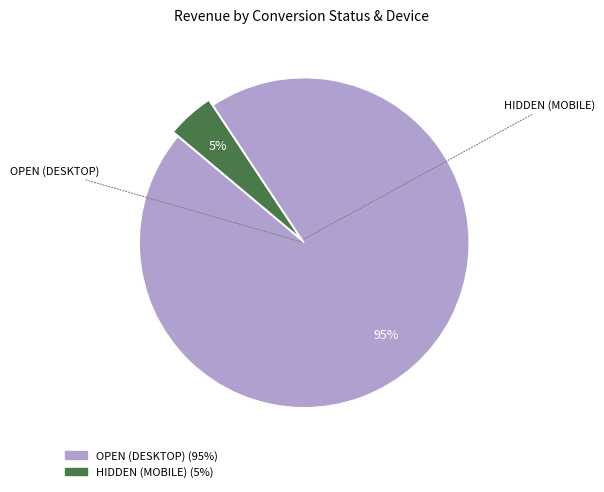

Is it true that OPEN (DESKTOP) is 87% of the pie?

False